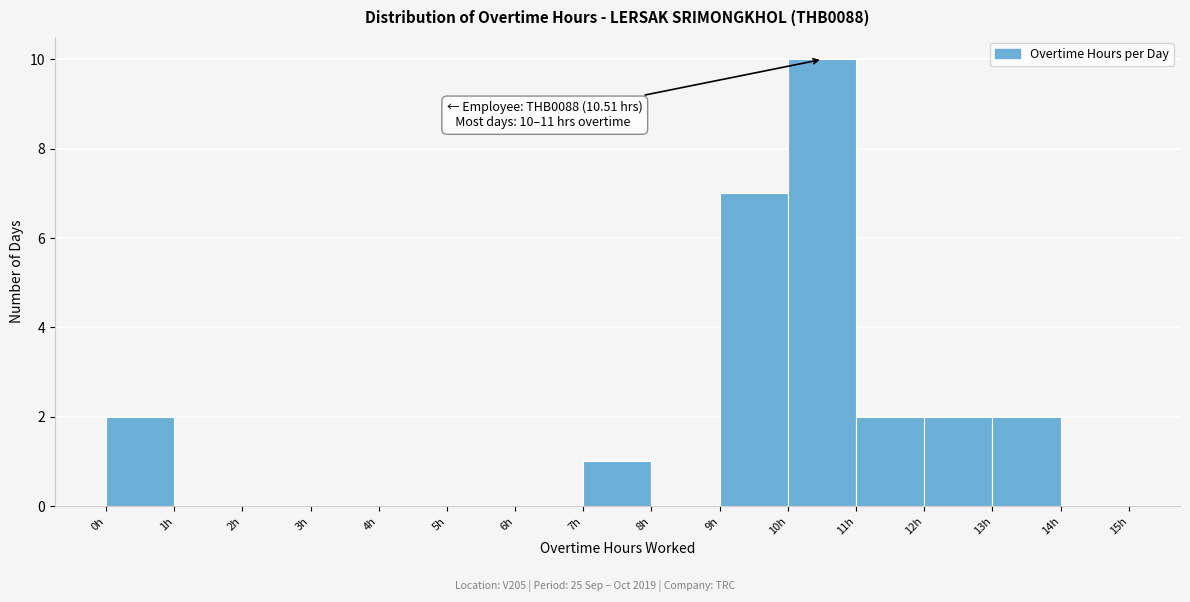

Which range on the x-axis has the tallest bar?

10 to 11